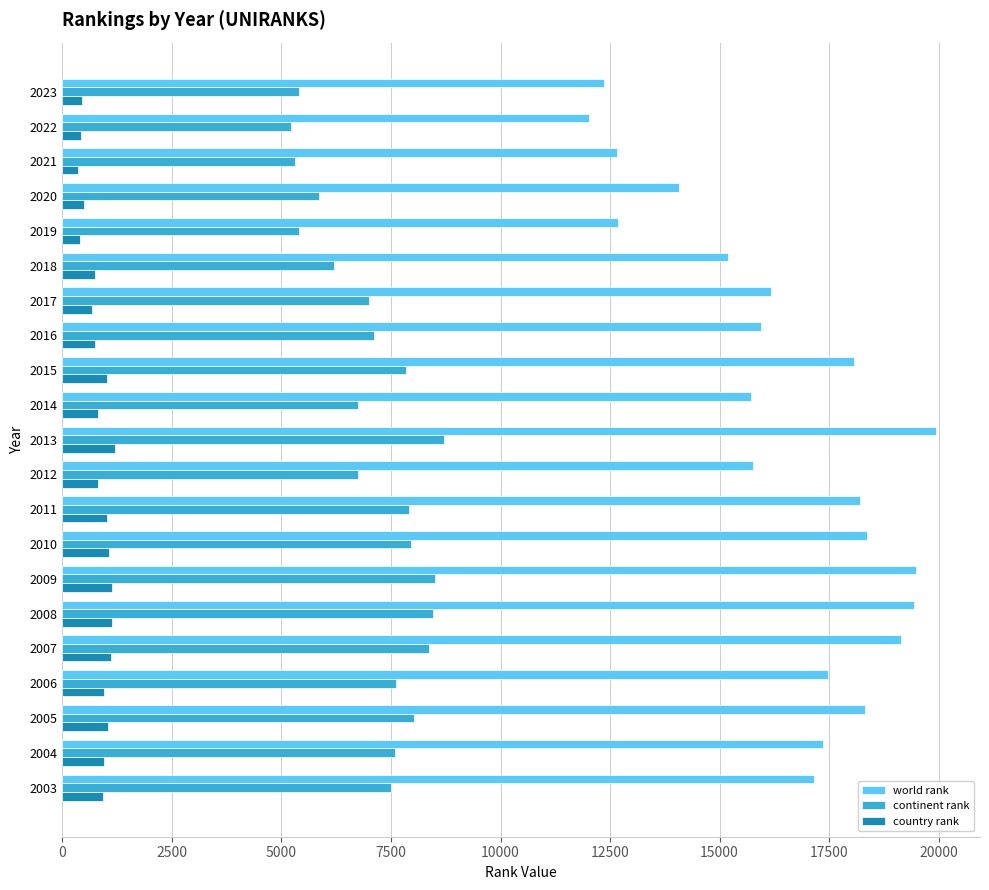

What is the difference between the maximum and minimum values in the continent rank series?

3489